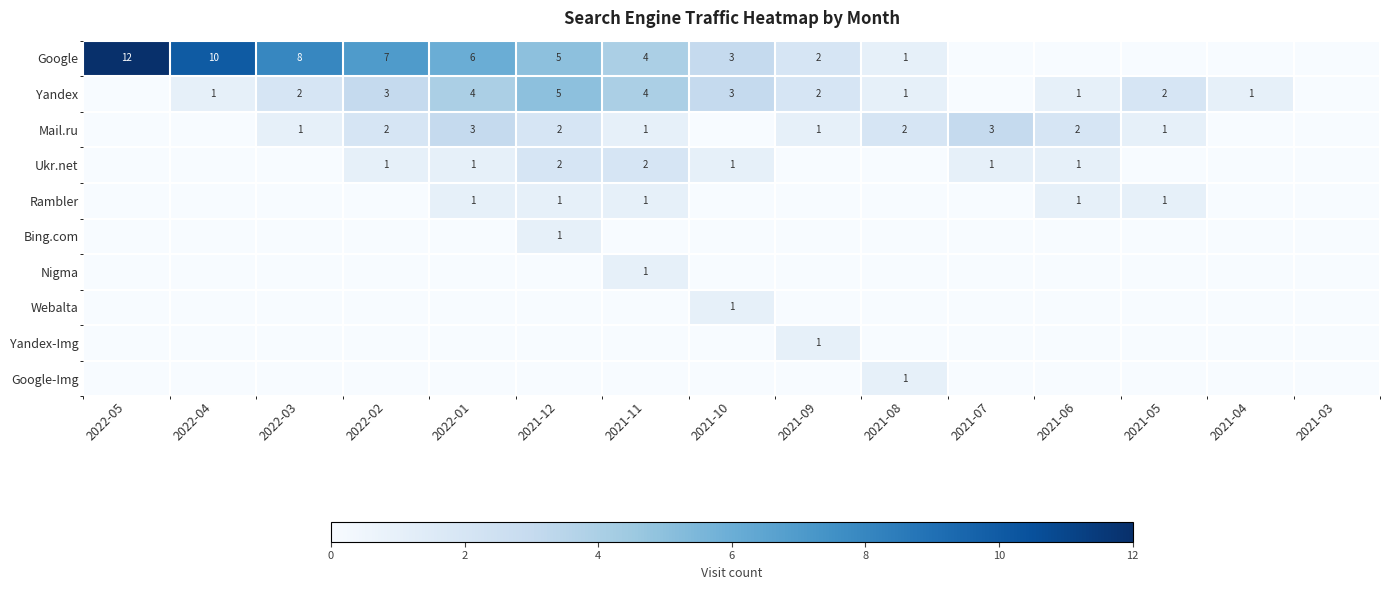

What is the difference between the highest and lowest values at 2021-05?

2